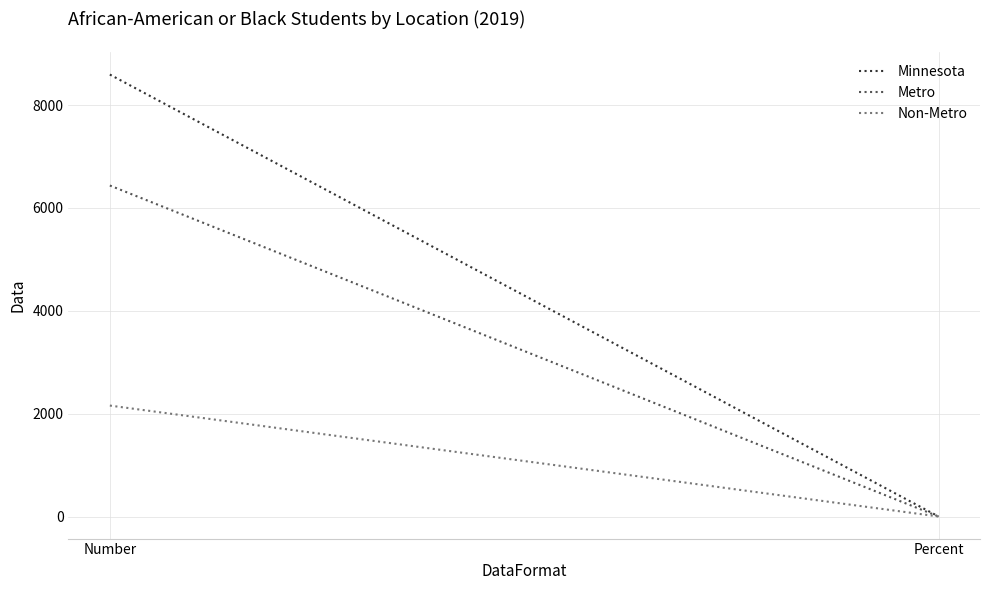

What is the average value of the Minnesota series?

4296.4